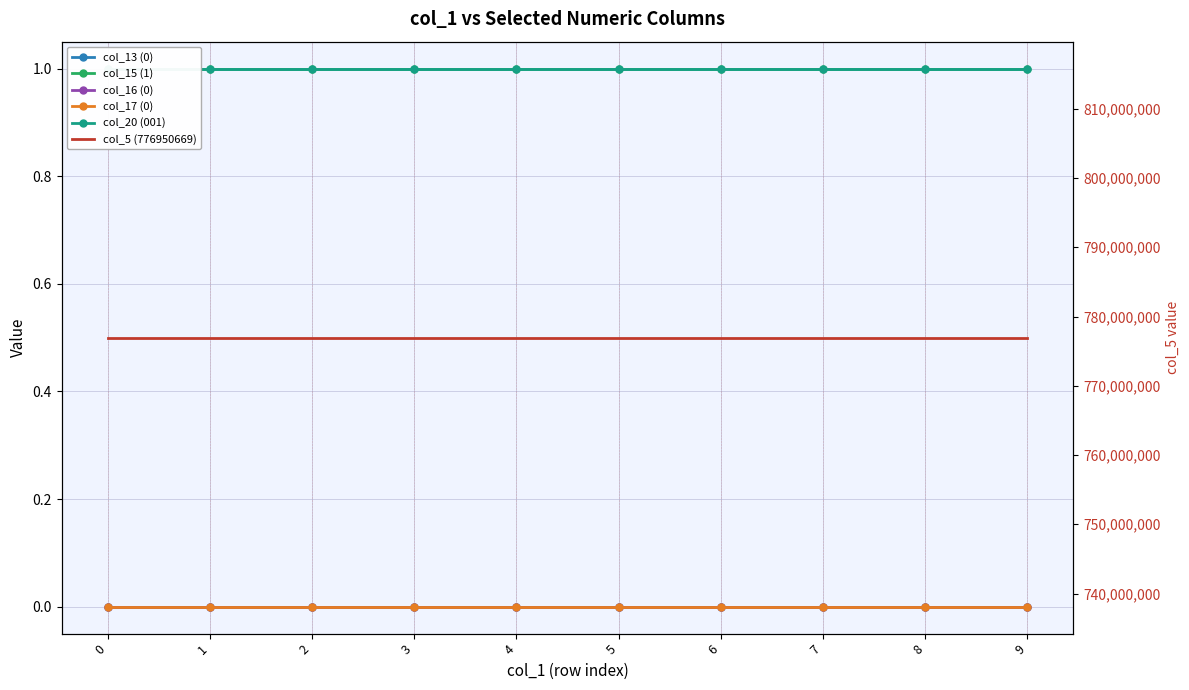

Is it true that col_5 (776950669) equals 776950669 at 3?

True